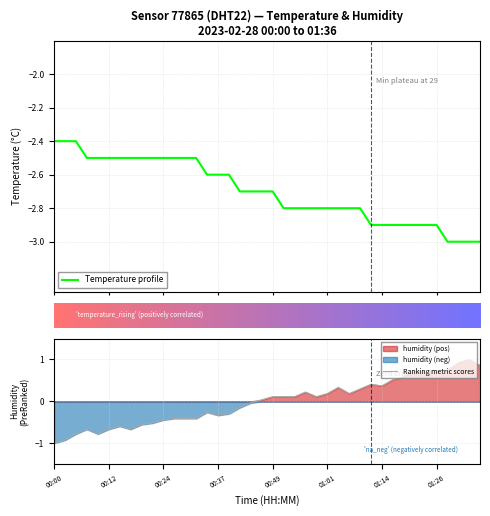

Rank the series by their maximum value, from highest to lowest.

Ranking metric scores, Temperature profile